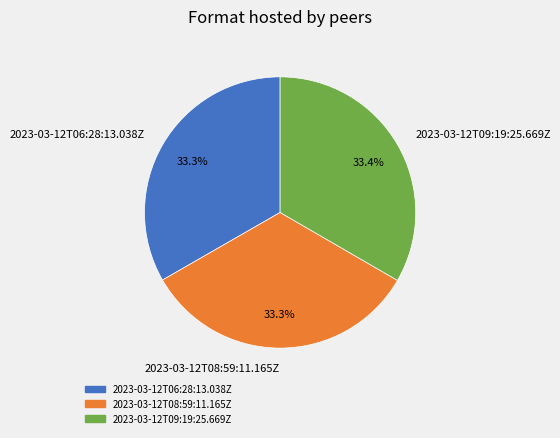

How many segments does this pie chart have?

3